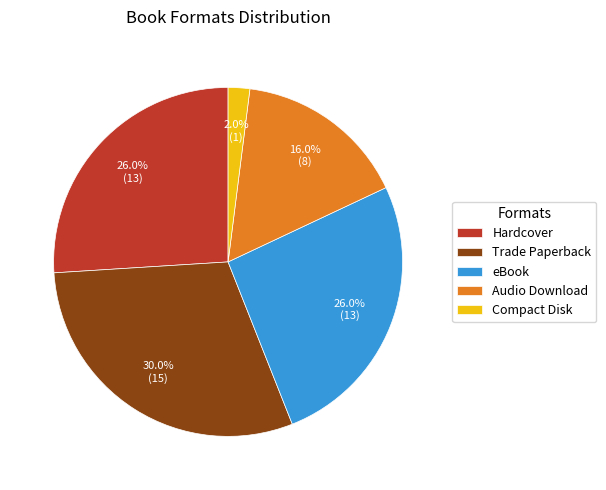

How many slices are in this pie chart?

5